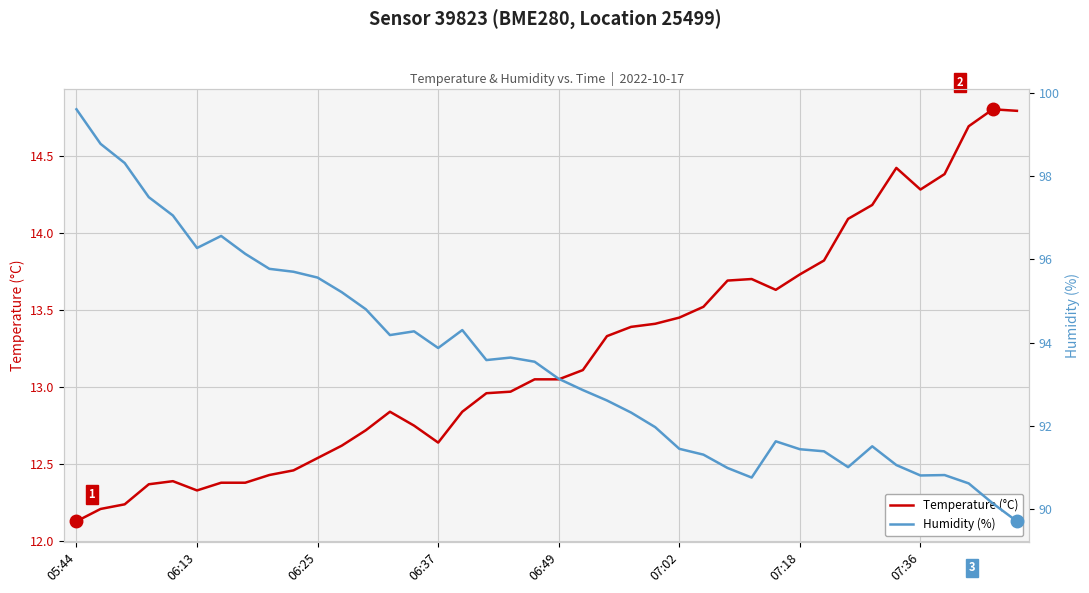

How many interior local valleys does the Temperature (°C) series have?

4